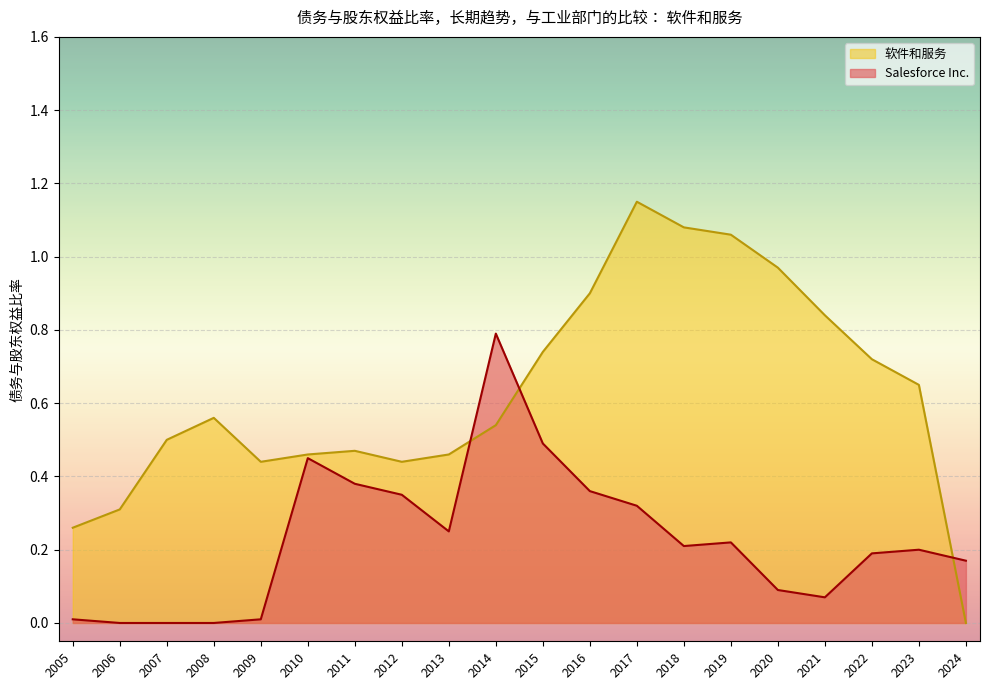

Read the Salesforce Inc. value at 2012.

0.3